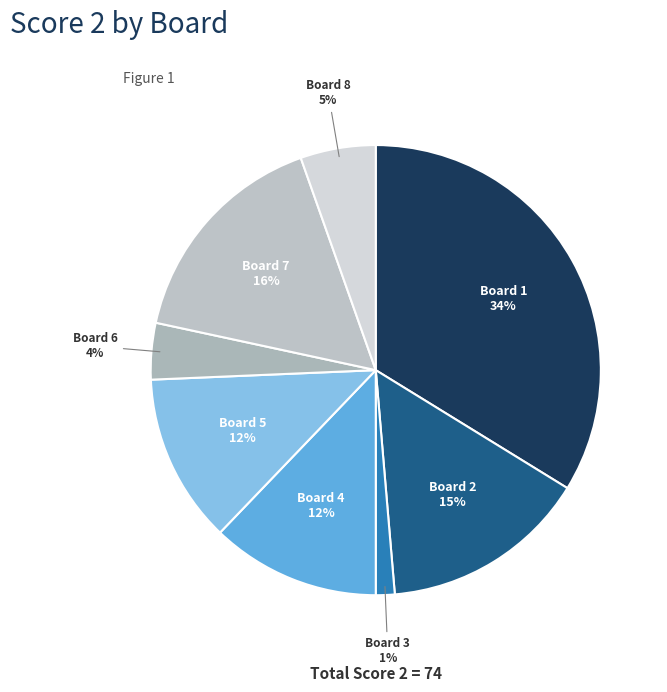

What percentage is the Board 4 slice, to the nearest percent?

12%